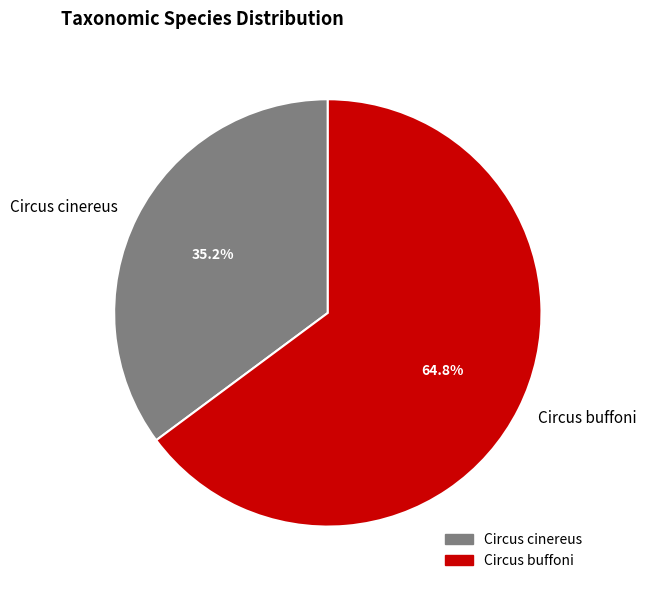

To the nearest percent, what percentage of the pie is Circus buffoni?

65%